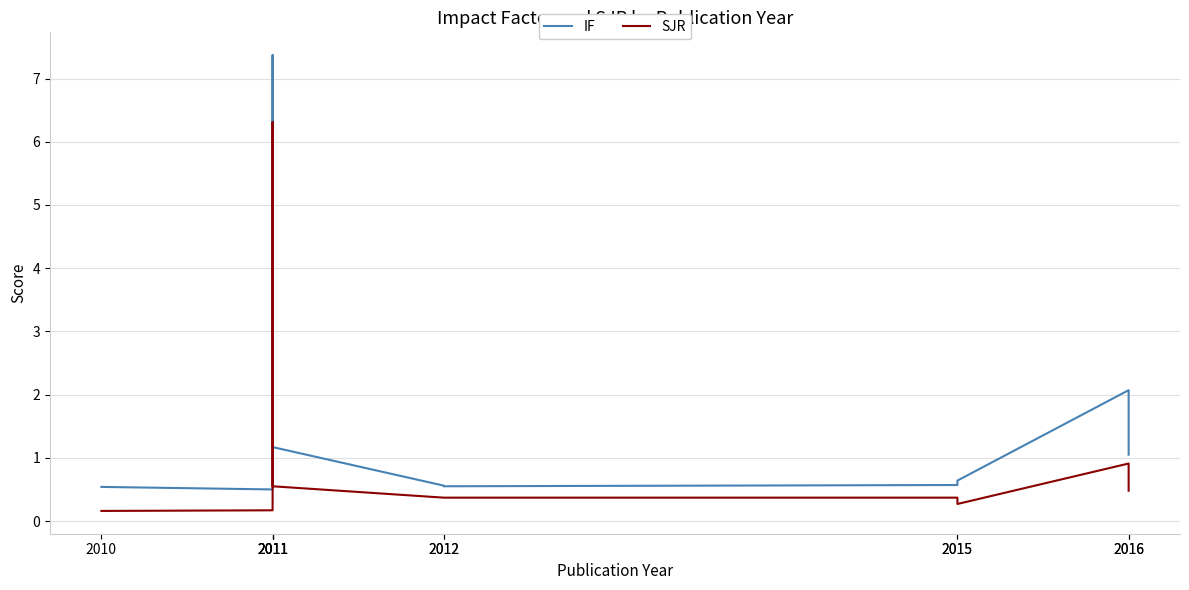

What is the value of the SJR point at the 6th from the left?

0.4